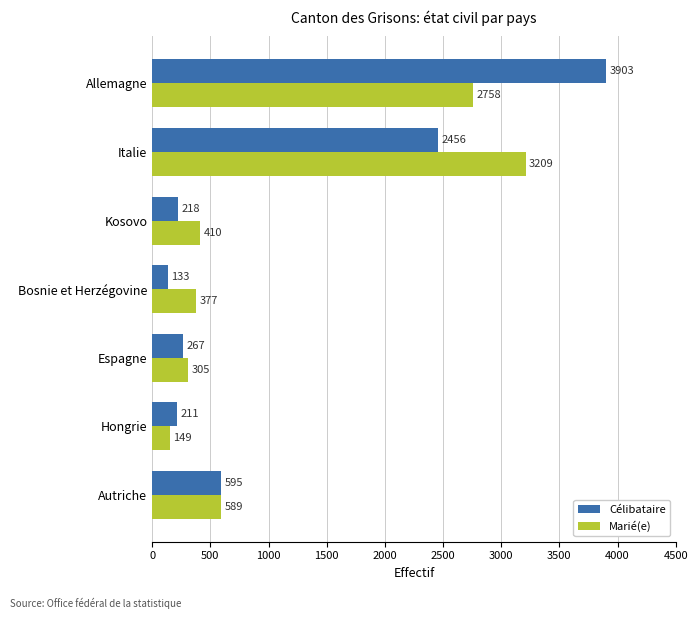

How many series are shown in this chart?

2